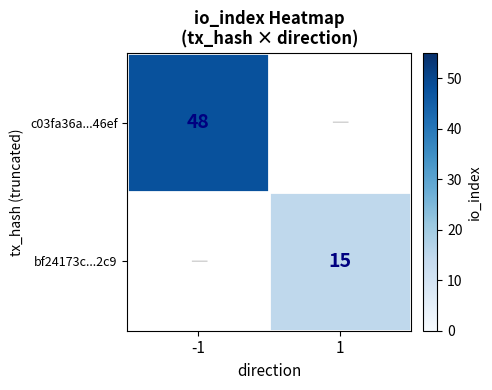

Is it true that bf24173c...2c9 equals 21 at 1?

False